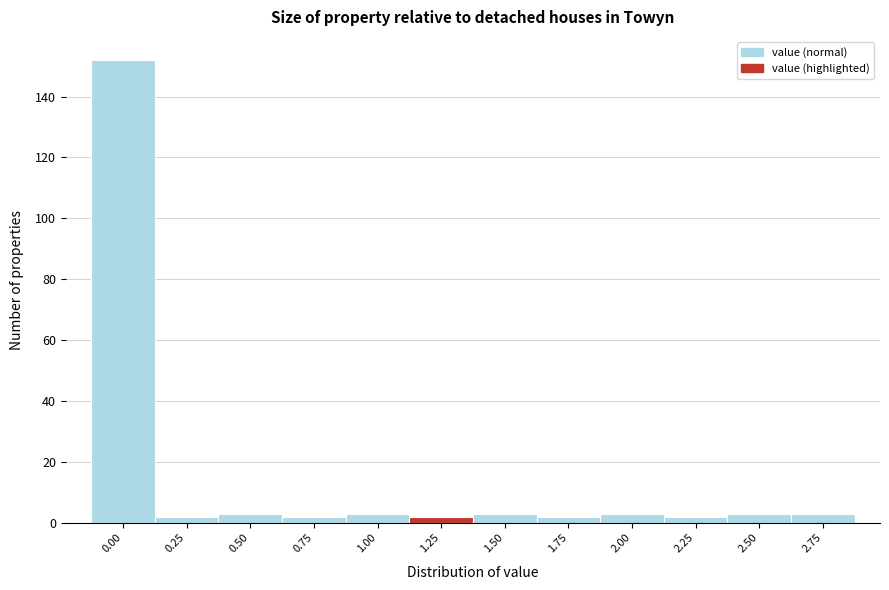

Reading right to left, transcribe all the data shown in this chart.

3	3	2	3	2	3	2	3	2	3	2	152